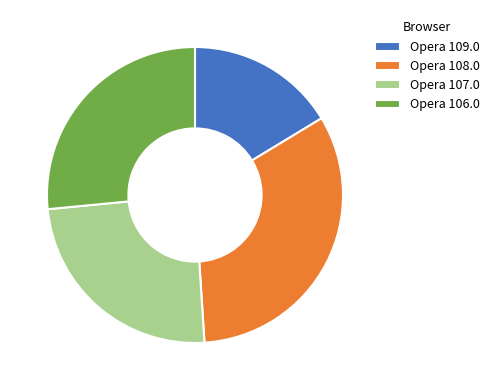

Count the number of slices in the pie.

4